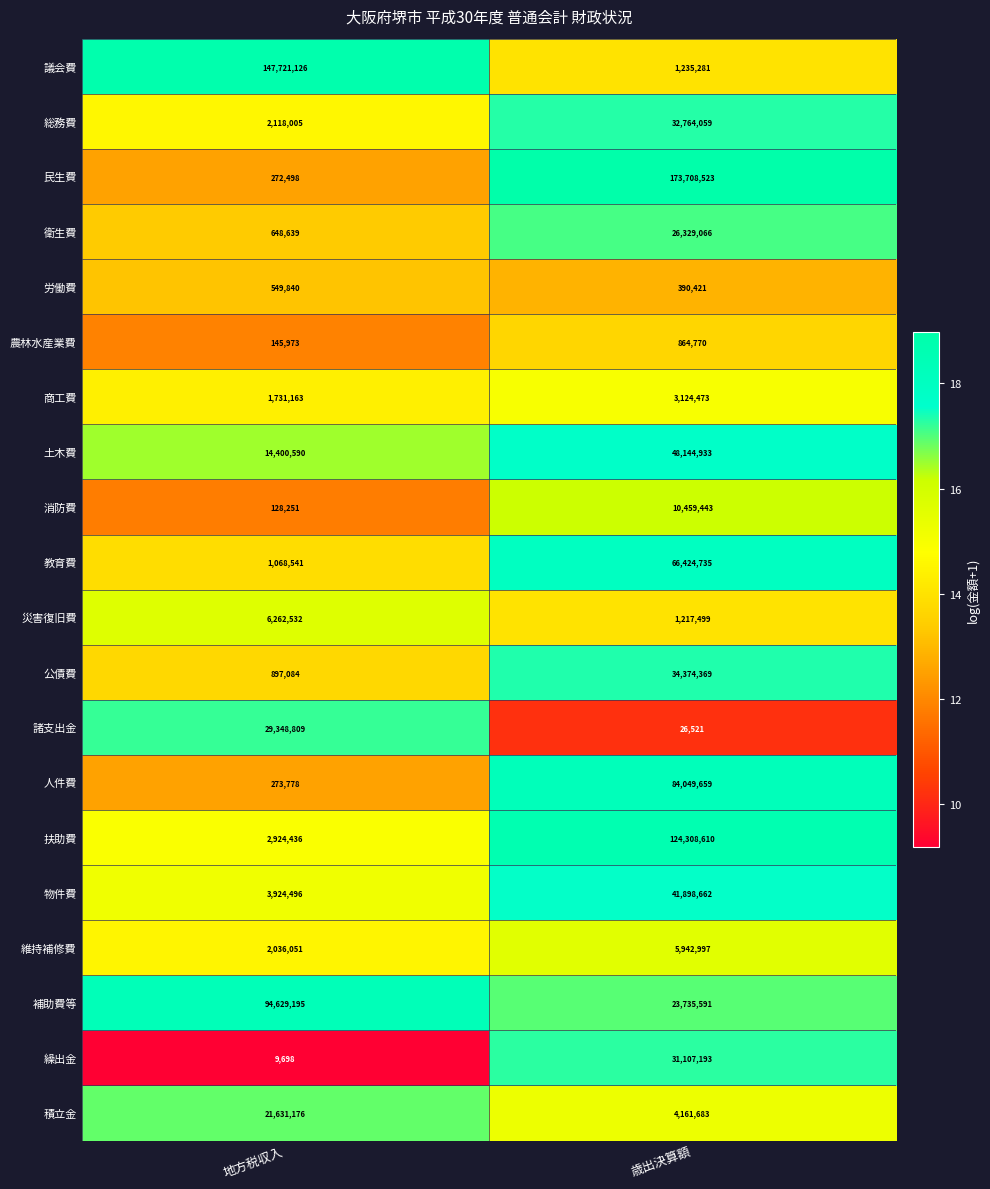

List the series in order of their peak value, lowest first.

労働費, 農林水産業費, 商工費, 維持補修費, 災害復旧費, 消防費, 積立金, 衛生費, 諸支出金, 繰出金, 総務費, 公債費, 物件費, 土木費, 教育費, 人件費, 補助費等, 扶助費, 議会費, 民生費